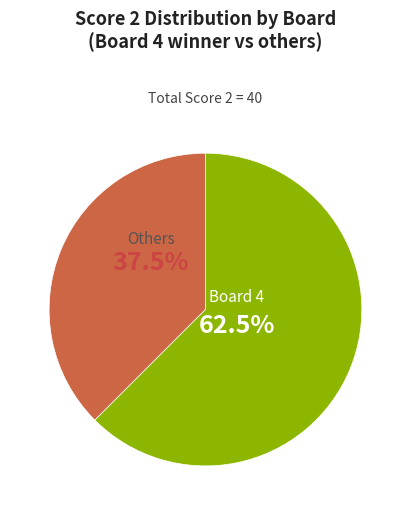

How many segments does this pie chart have?

2